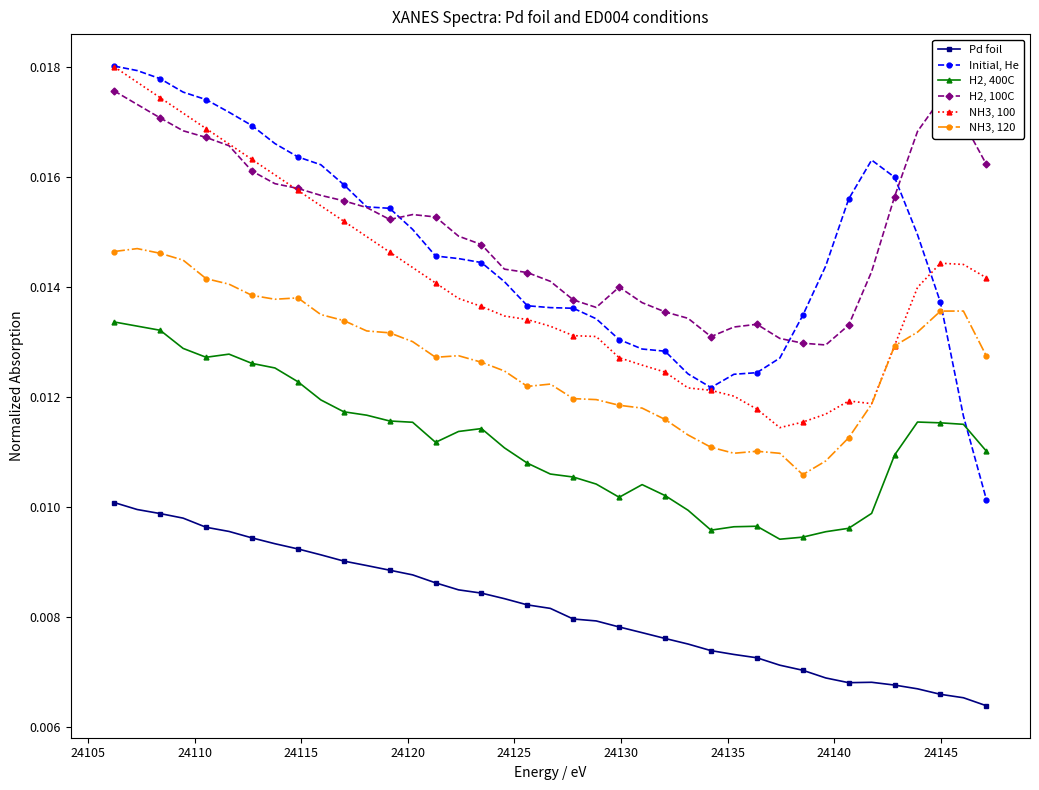

Which series has the largest range (max minus min)?

Initial, He